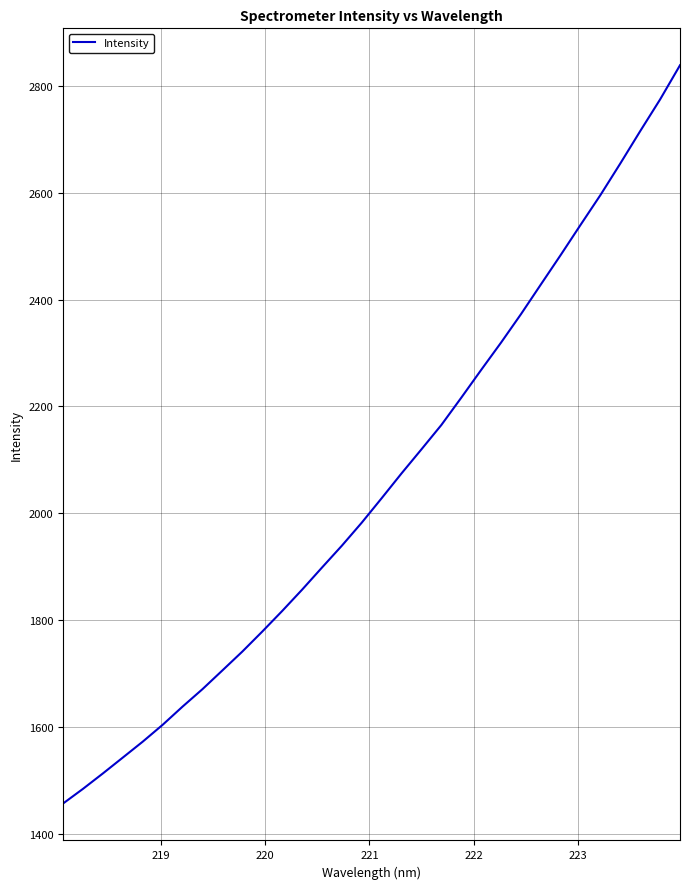

What is the smallest value displayed?

1456.7